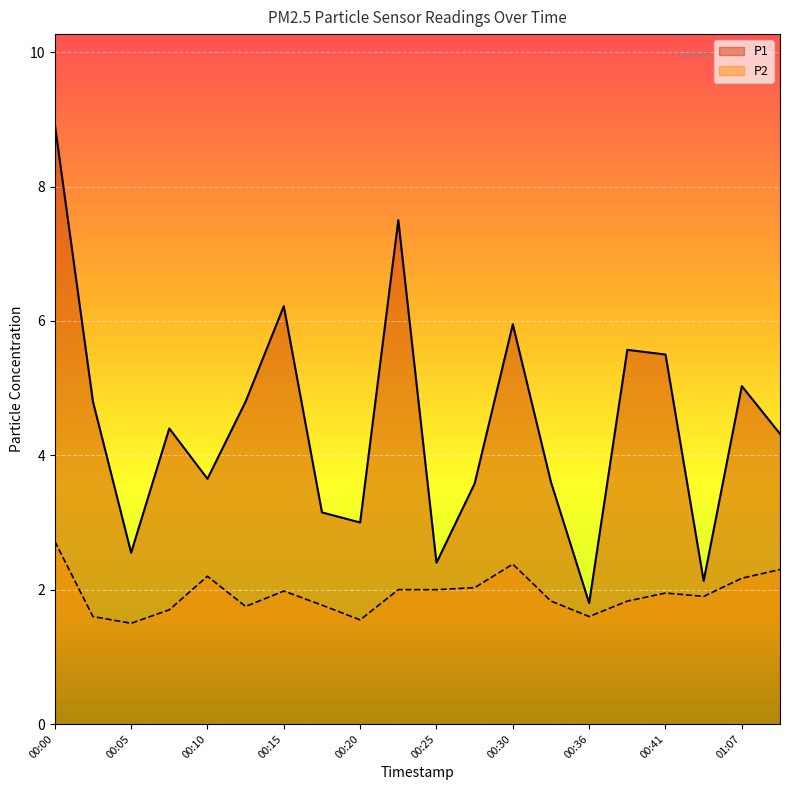

Reading right to left, transcribe all the data shown in this chart.

P1: 4.3	5.0	2.1	5.5	5.6	1.8	3.6	6.0	3.6	2.4	7.5	3.0	3.1	6.2	4.8	3.6	4.4	2.5	4.8	8.9
P2: 2.3	2.2	1.9	1.9	1.8	1.6	1.8	2.4	2.0	2.0	2.0	1.6	1.8	2.0	1.8	2.2	1.7	1.5	1.6	2.7